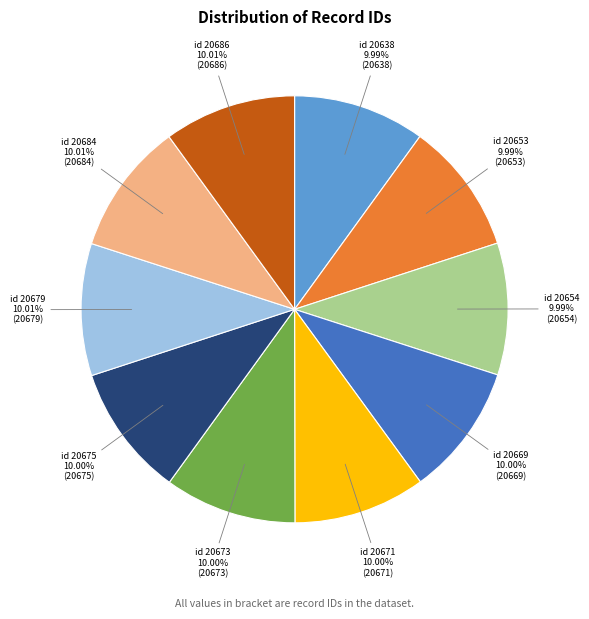

Combined, what portion of the pie is id 20671 and id 20638?

20.0%